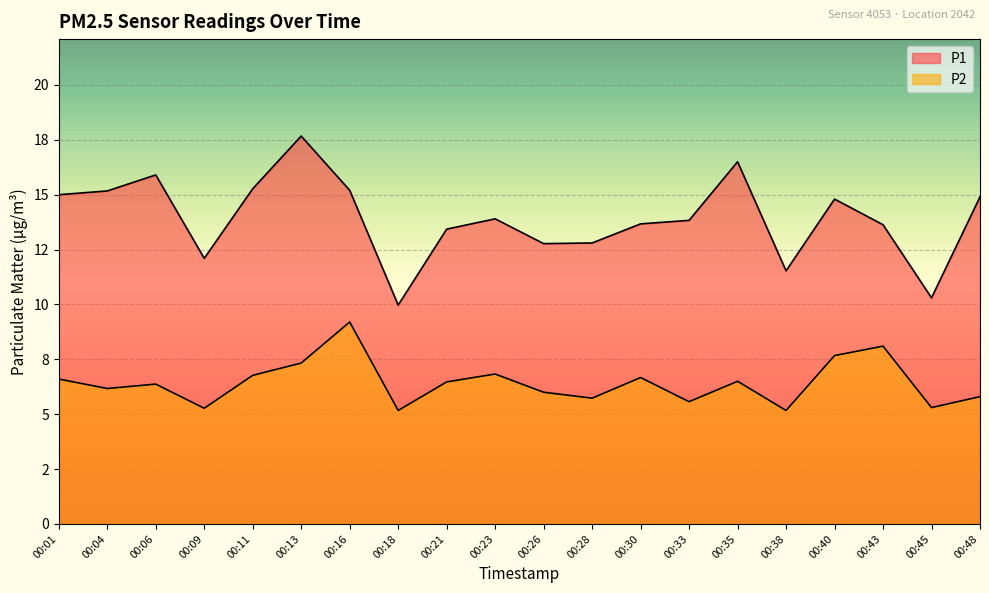

What are all the series names shown in the legend?

P1, P2